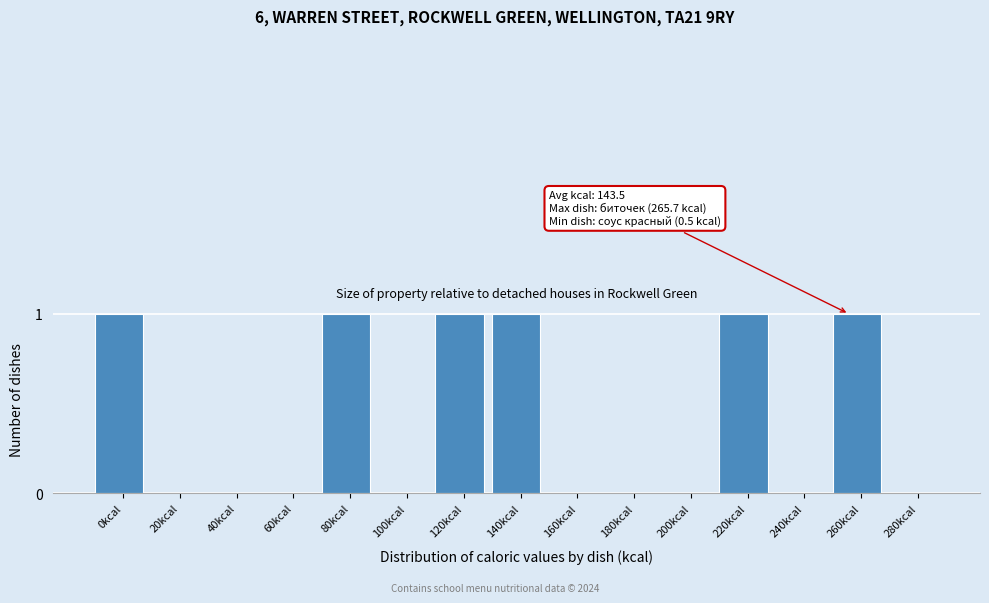

Reading left to right, transcribe all the data shown in this chart.

0kcal=1	20kcal=0	40kcal=0	60kcal=0	80kcal=1	100kcal=0	120kcal=1	140kcal=1	160kcal=0	180kcal=0	200kcal=0	220kcal=1	240kcal=0	260kcal=1	280kcal=0